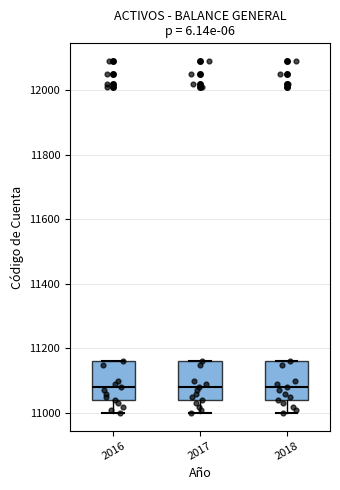

Reading left to right, read every box against the y-axis: the position of its median line, the range the box covers, and the ends of its whiskers. The values are not printed on the chart, so give them approximately, as read against the axis.

2016: median 11080, box 11040 to 11160, whiskers 11000 to 11160
2017: median 11080, box 11040 to 11160, whiskers 11000 to 11160
2018: median 11080, box 11040 to 11160, whiskers 11000 to 11160